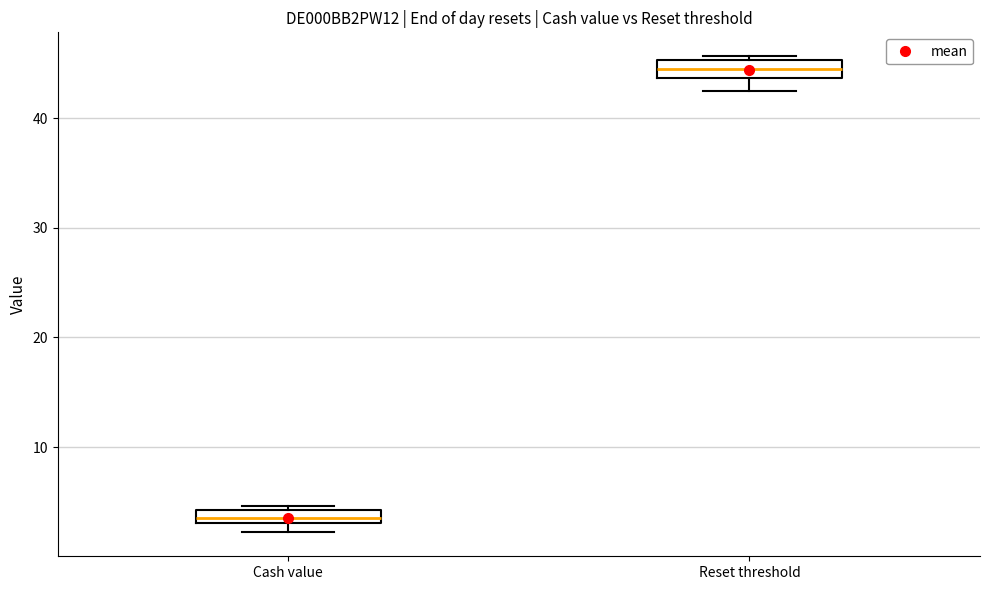

Which box has the highest median line?

Reset threshold